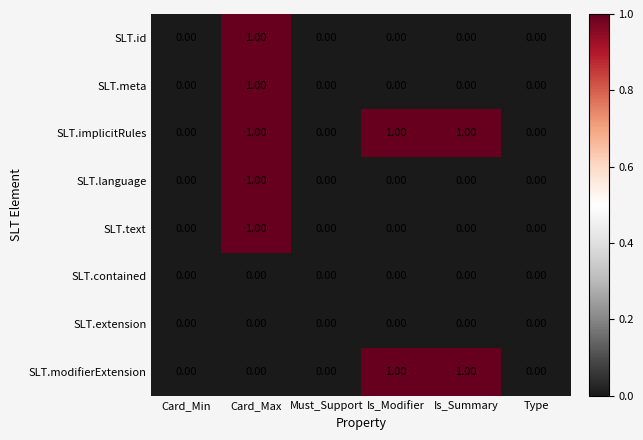

What is the total value across all series at Card_Max?

5